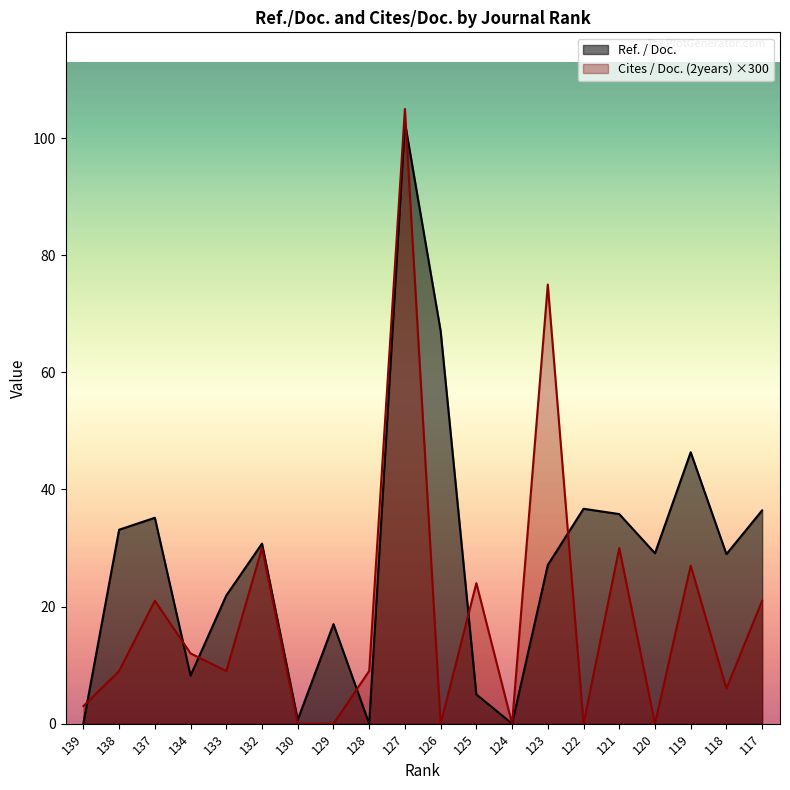

In Cites / Doc. (2years), how many points are higher than both neighbors (excluding endpoints)?

7